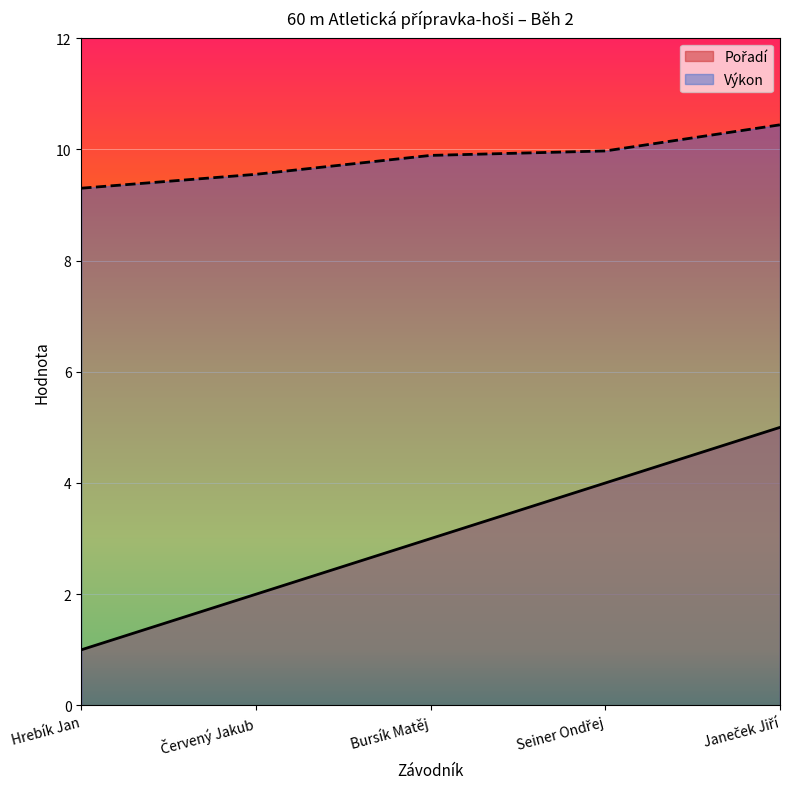

True or false: Výkon has a value of 9.9 at Bursík Matěj.

True